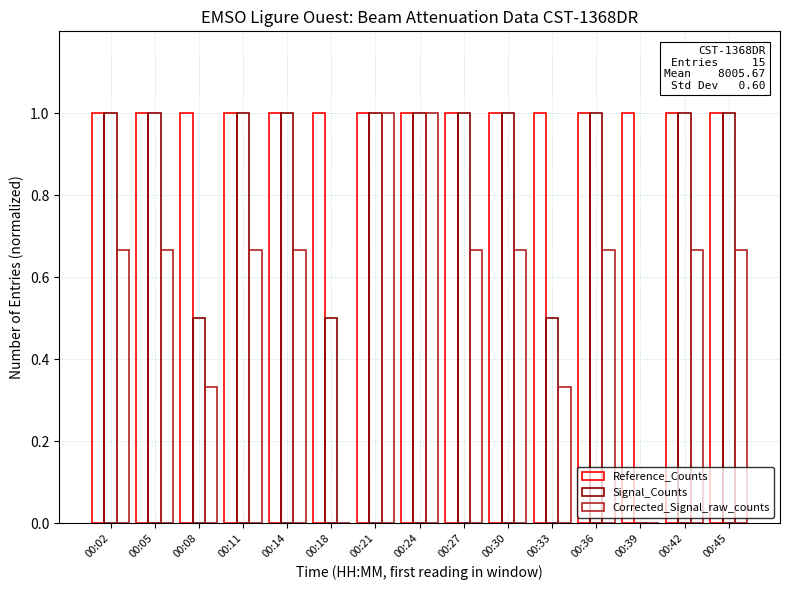

Are the bars grouped side by side (vs. stacked)?

Yes